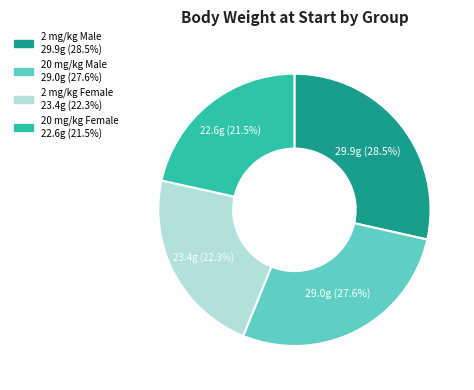

Approximately how many times larger is the value at 20 mg/kg Female compared to 20 mg/kg Male?

0.8